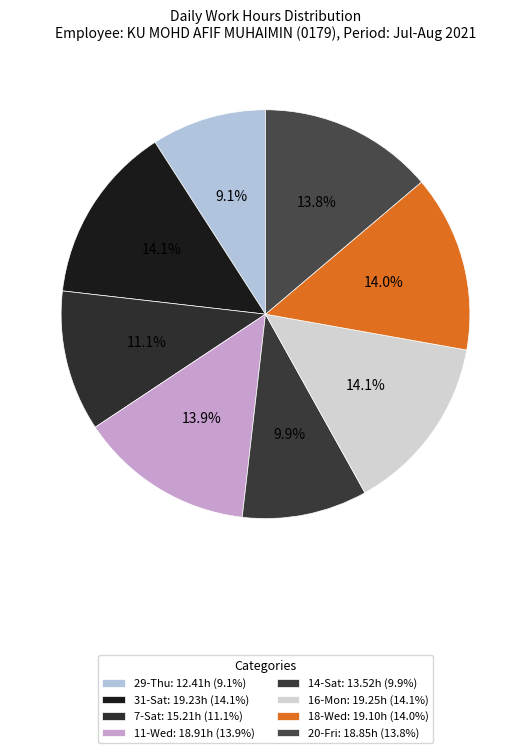

How many segments does this pie chart have?

8